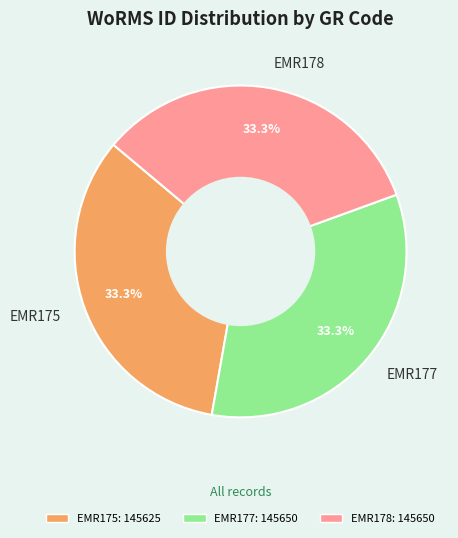

What is the ratio of the value at EMR175 to the value at EMR178?

1.0